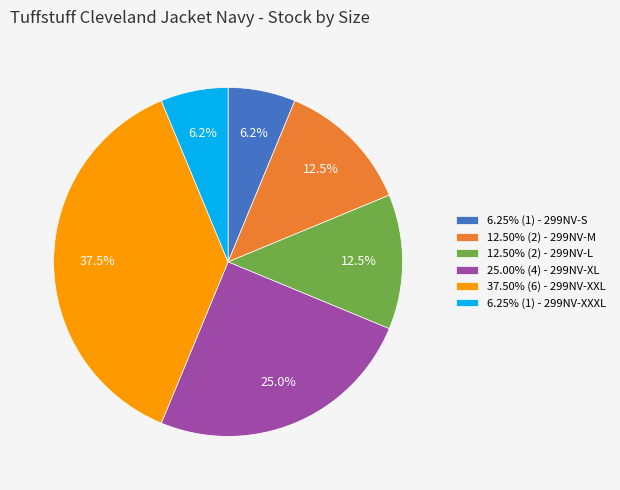

To the nearest percent, what is the average slice percentage?

17%